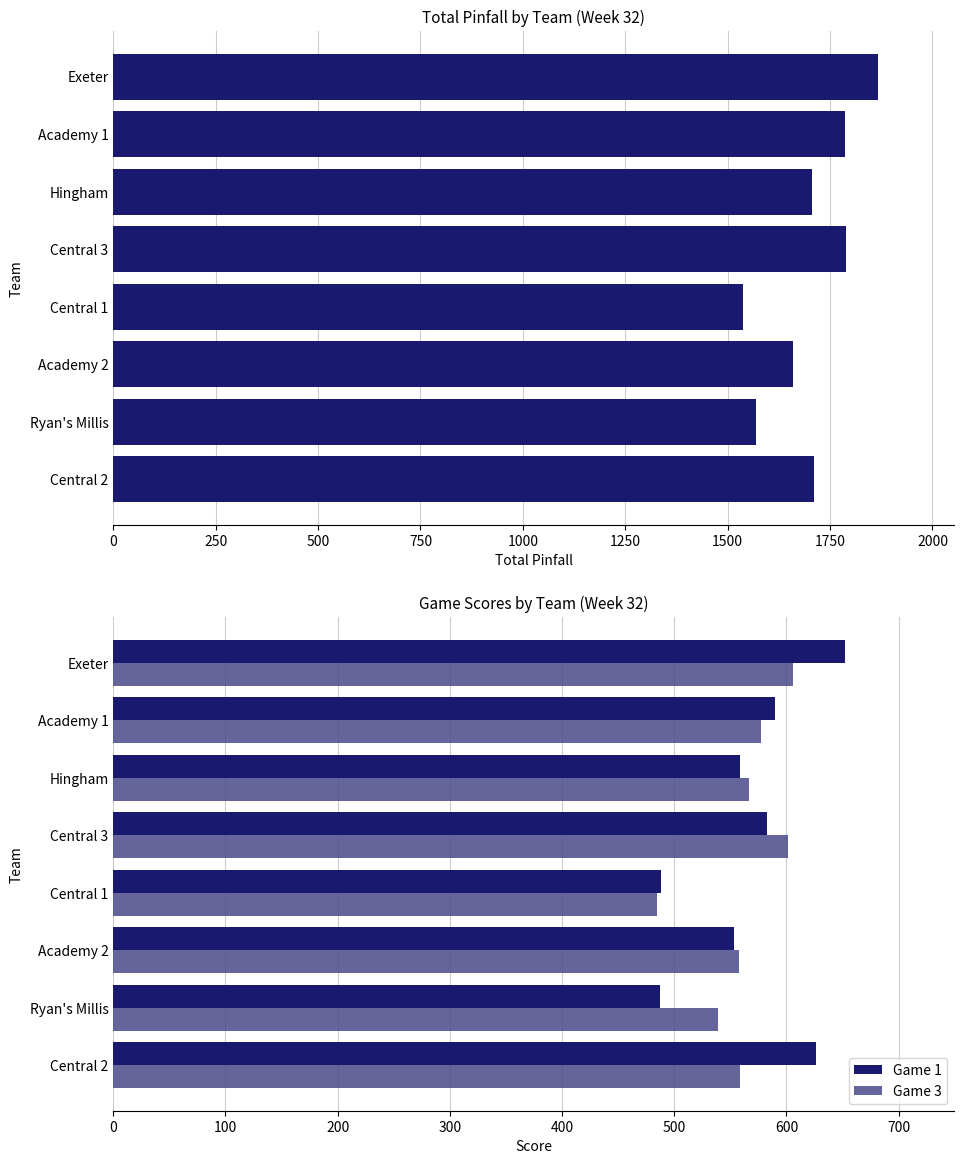

List the series in order of their peak value, highest first.

Total Pinfall, Game 1, Game 3